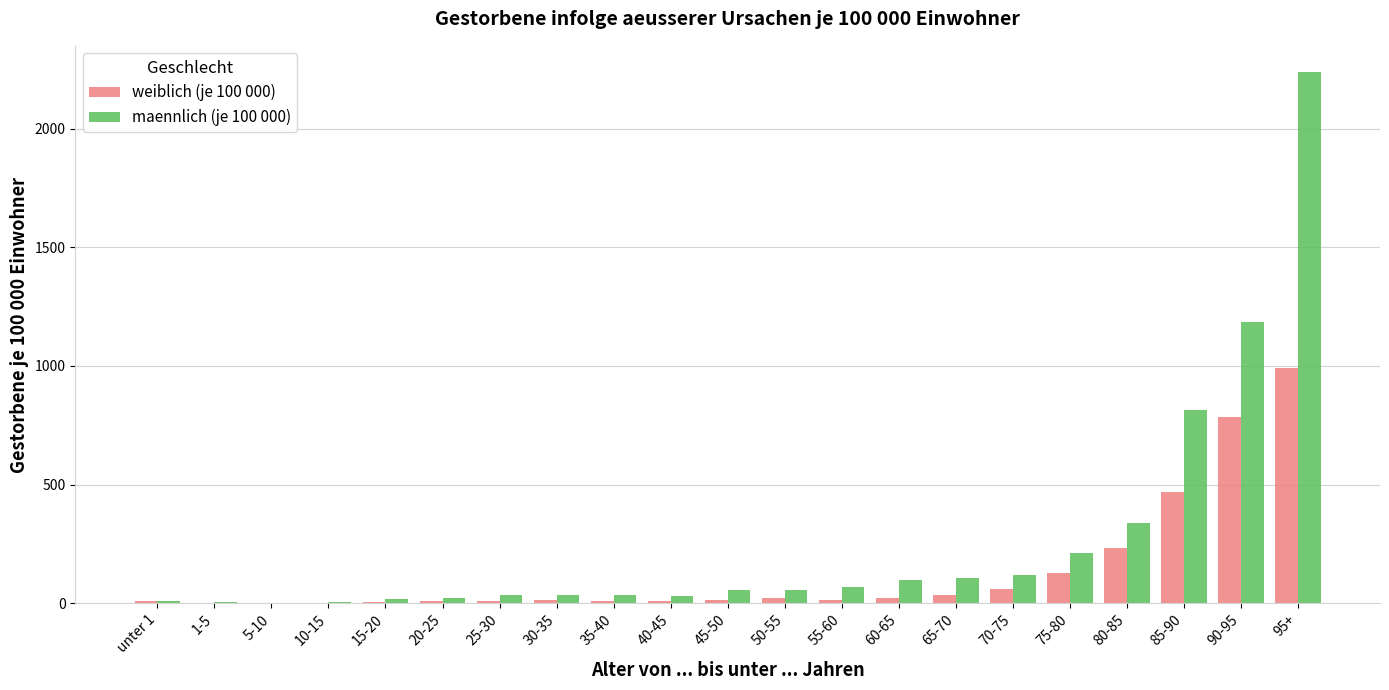

Which category has the highest value in the maennlich (je 100 000) series?

95+